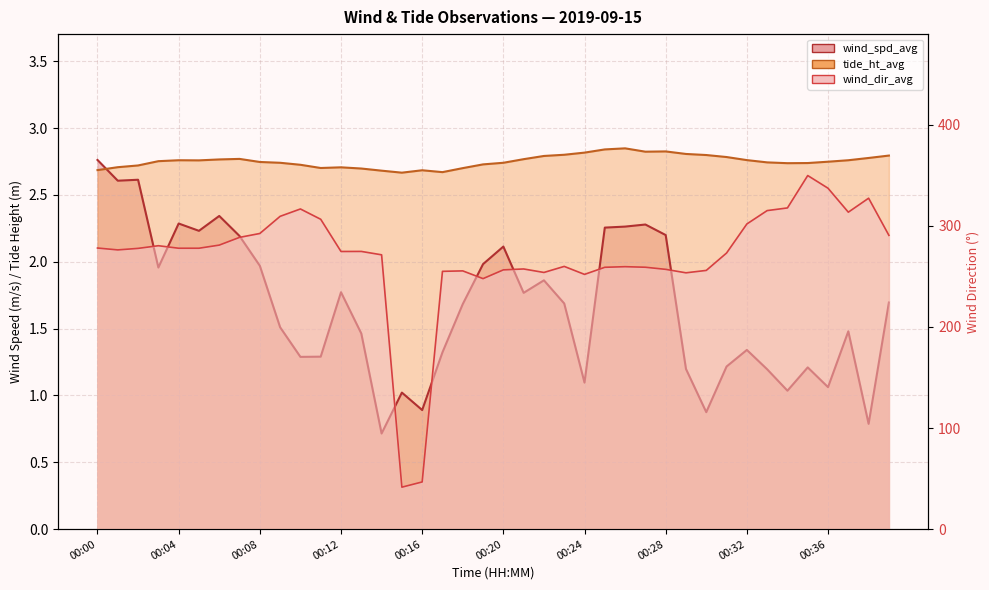

Which category has the lowest value in the wind_dir_avg series?

00:15